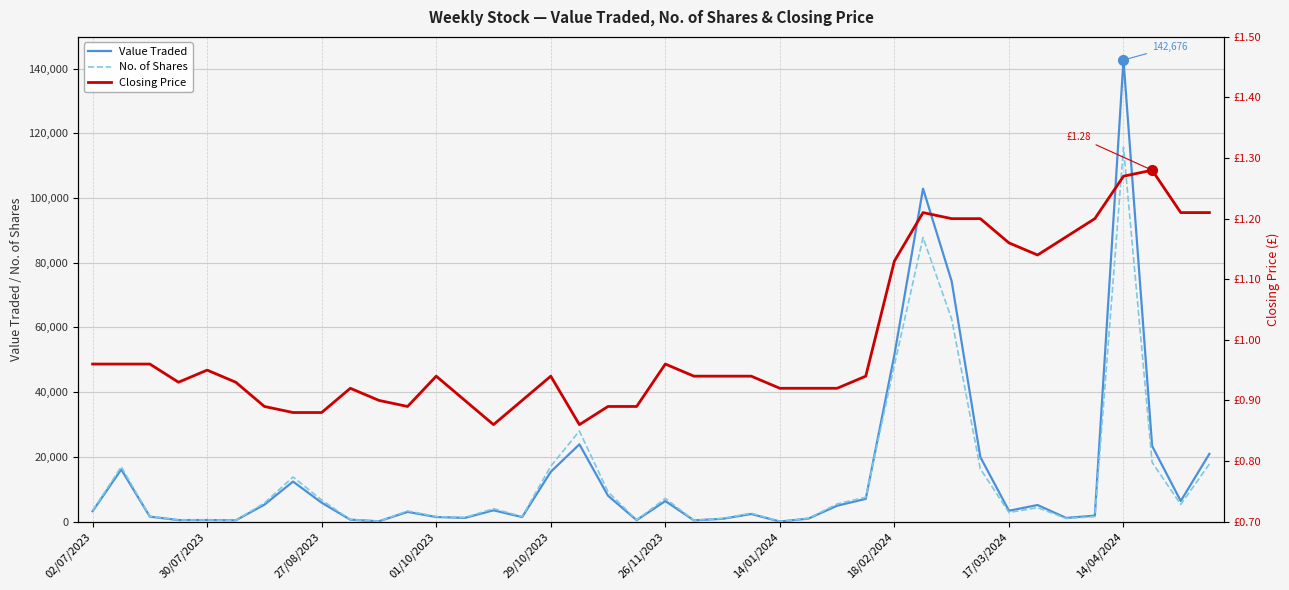

Reading right to left, transcribe all the data shown in this chart.

Value Traded: 20931.0	6357.0	23363.0	142676.0	1830.0	1121.0	5116.0	3342.0	19959.0	74286.0	102903.0	51533.0	7023.0	4909.0	925.0	14.0	2341.0	858.0	376.0	6346.0	435.0	7990.0	23873.0	15381.0	1394.0	3486.0	1137.0	1411.0	3000.0	90.0	588.0	5836.0	12367.0	5233.0	383.0	478.0	465.0	1527.0	16108.0	3216.0
No. of Shares: 17800.0	5300.0	18306.0	115644.0	1532.0	950.0	4304.0	2801.0	16319.0	62591.0	87791.0	48362.0	7528.0	5450.0	1005.0	15.0	2600.0	941.0	400.0	7166.0	495.0	9180.0	27990.0	17107.0	1562.0	4000.0	1250.0	1547.0	3300.0	100.0	650.0	6651.0	13778.0	5750.0	410.0	515.0	500.0	1600.0	16950.0	3378.0
Closing Price: 1.2	1.2	1.3	1.3	1.2	1.2	1.1	1.2	1.2	1.2	1.2	1.1	0.9	0.9	0.9	0.9	0.9	0.9	0.9	1.0	0.9	0.9	0.9	0.9	0.9	0.9	0.9	0.9	0.9	0.9	0.9	0.9	0.9	0.9	0.9	0.9	0.9	1.0	1.0	1.0